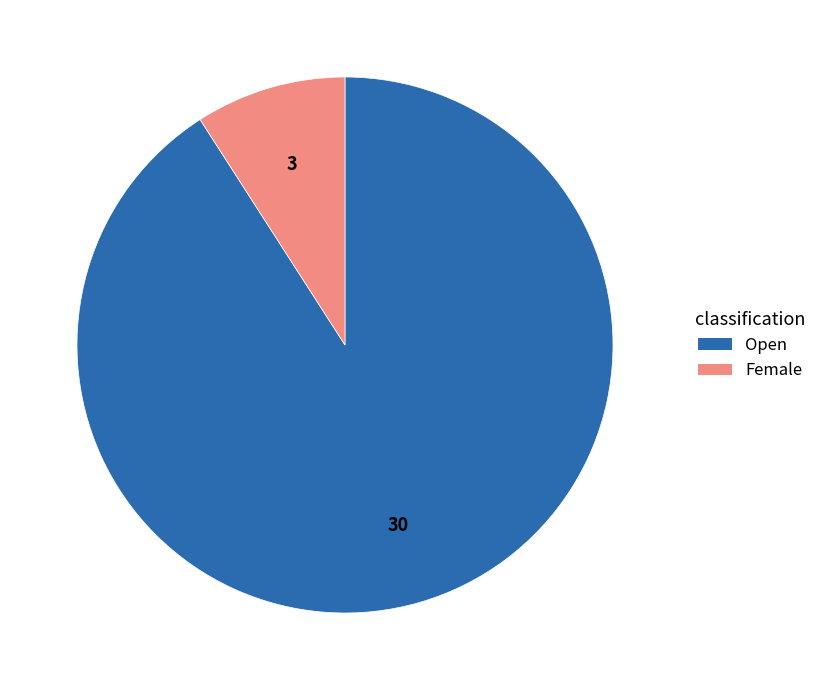

Count the number of slices in the pie.

2